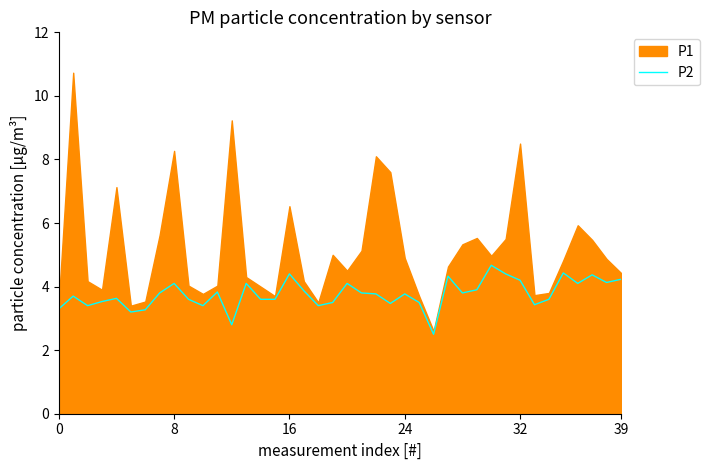

The P2 series shows 4.4 at 16. True or false?

True